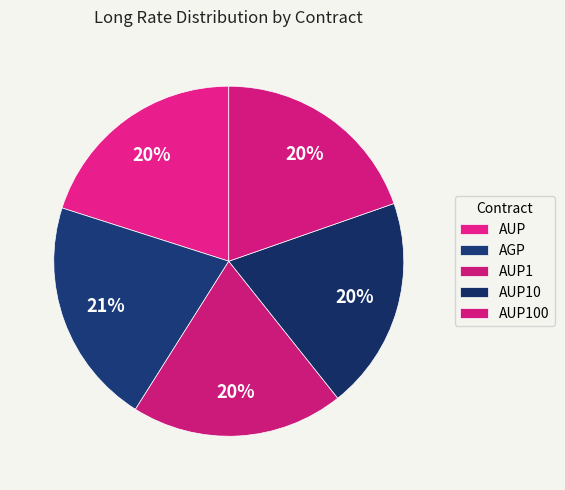

To the nearest percent, what is the difference between the AUP100 and AGP slice percentages?

1%